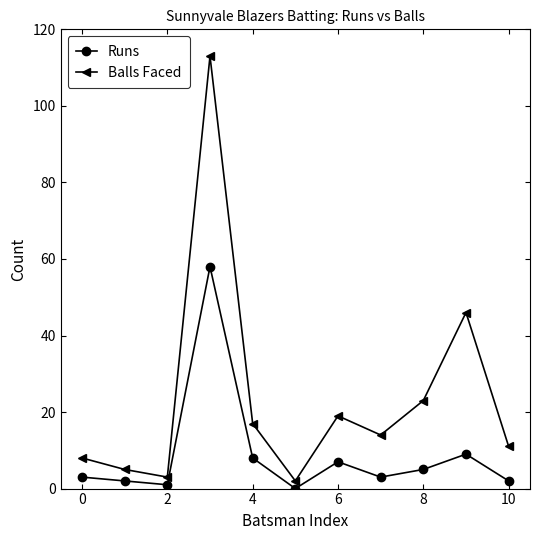

What is the maximum value for Balls Faced?

113